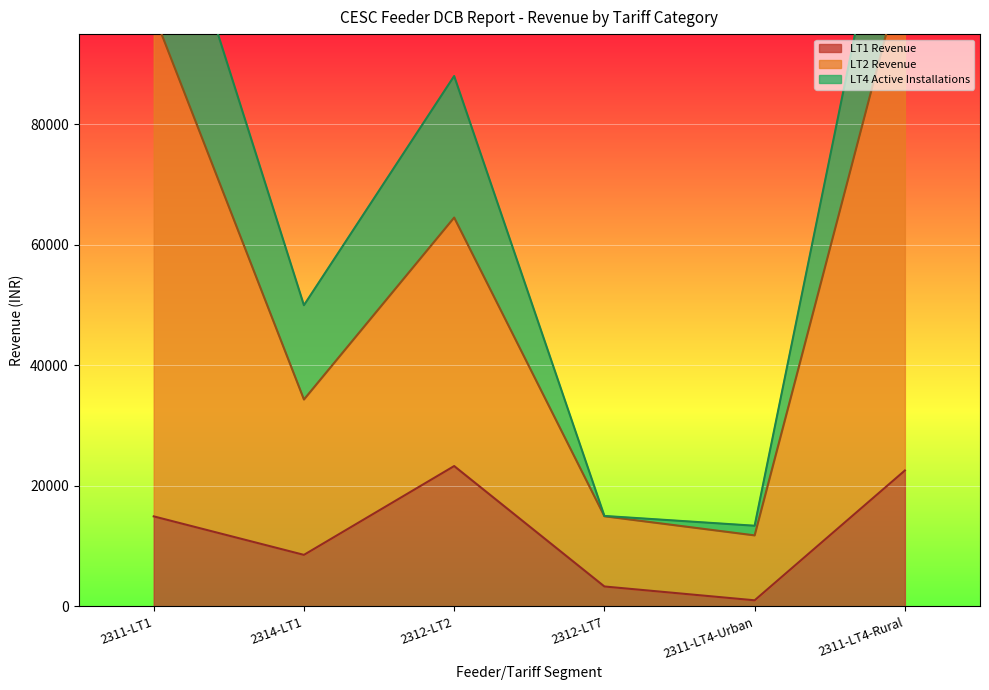

What is the sum of all LT1 Revenue values?

73559.4